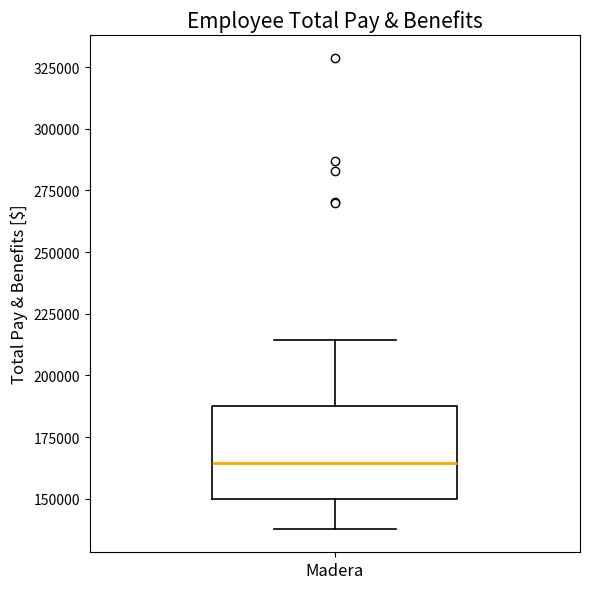

Where is the lower edge of the box for Madera on the y-axis? The values are not printed on the chart, so give them approximately, as read against the axis.

150000